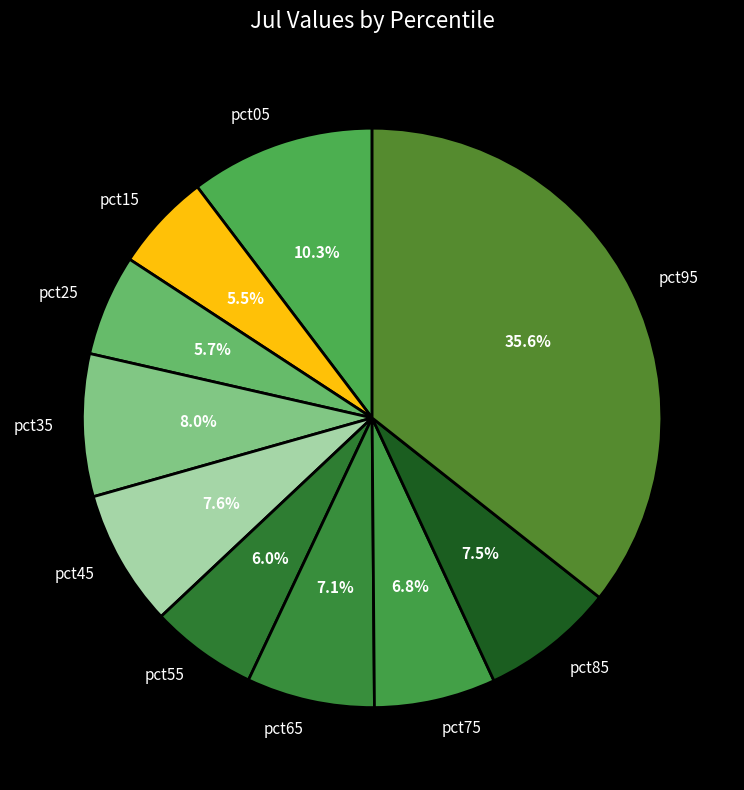

Which slice is the largest?

pct95